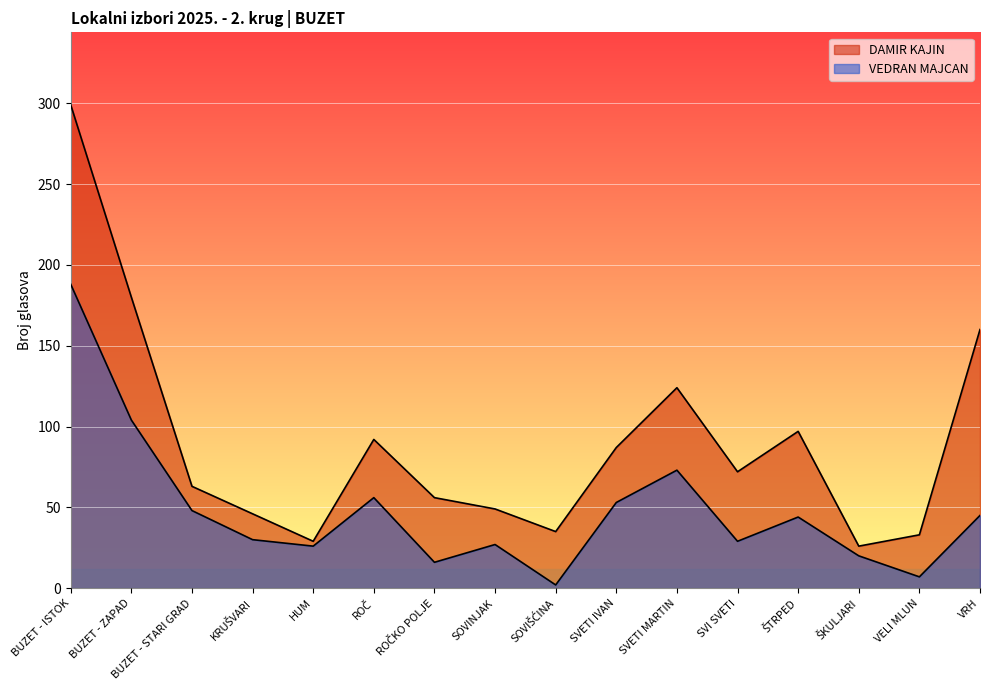

In DAMIR KAJIN, how many points are lower than both neighbors (excluding endpoints)?

4